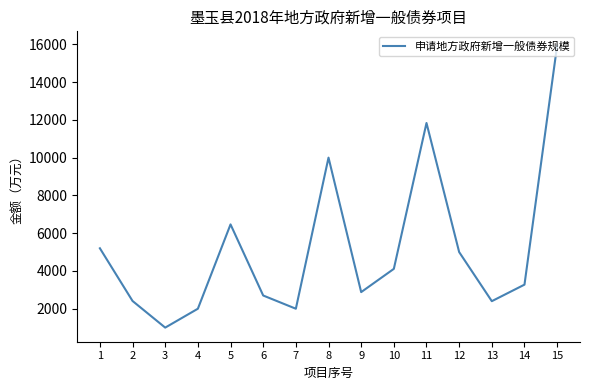

Is it true that the value at 10 is 1633.3?

False